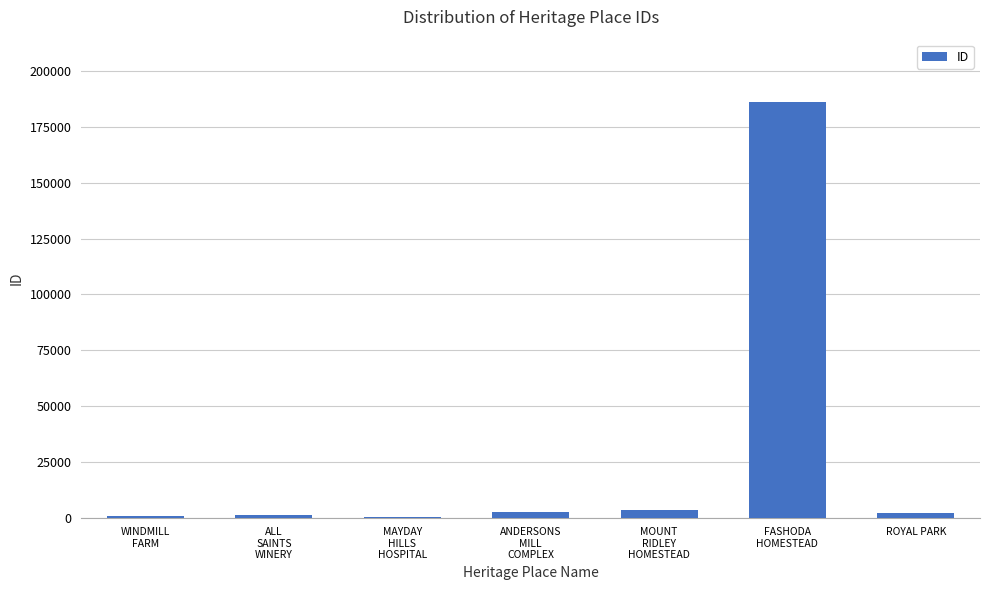

What is the greatest value displayed?

186243